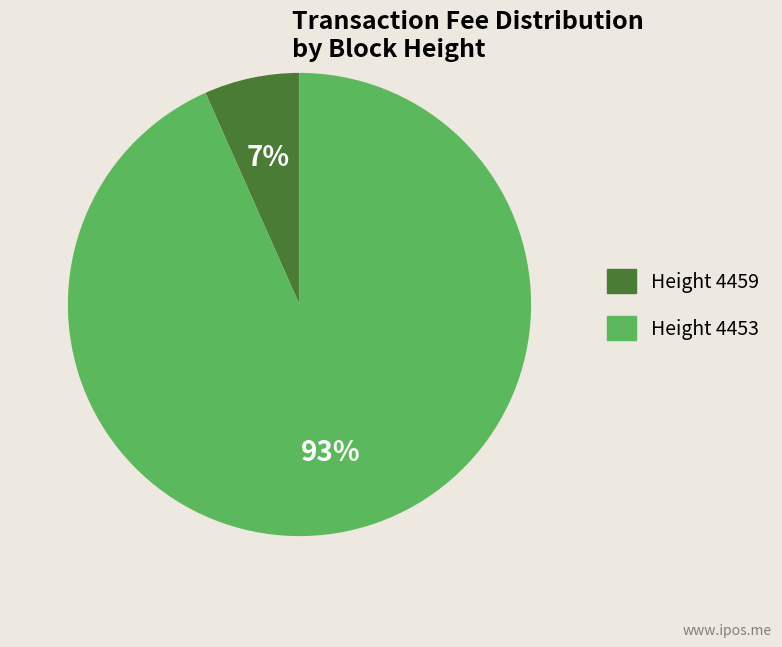

Which category has the biggest portion of the pie?

Height 4453